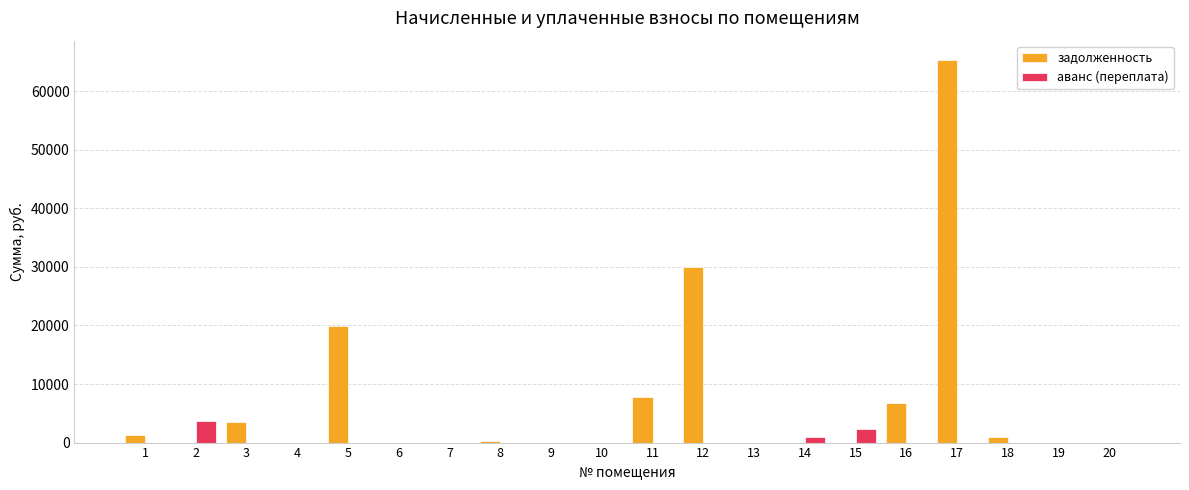

Are the bars grouped side by side (vs. stacked)?

Yes